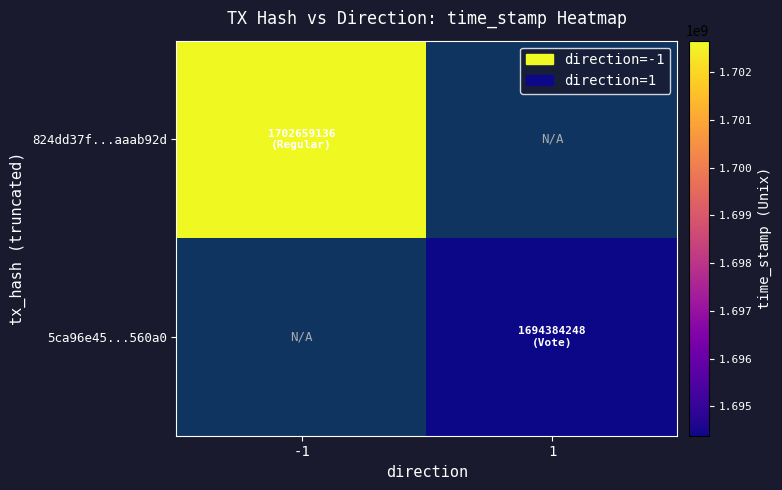

Count the number of categories in the chart.

2